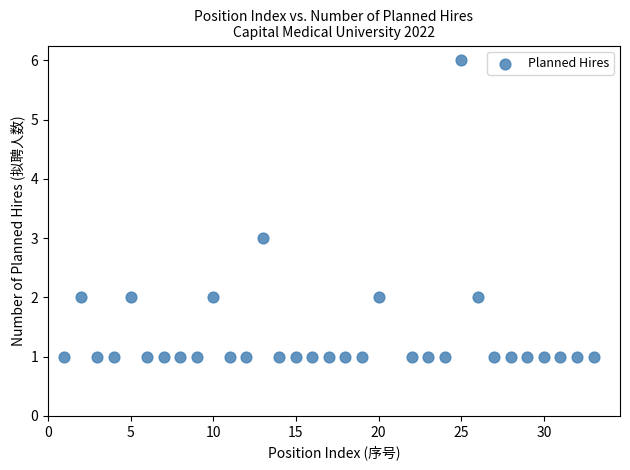

What is the range of Y values (max minus min)?

5